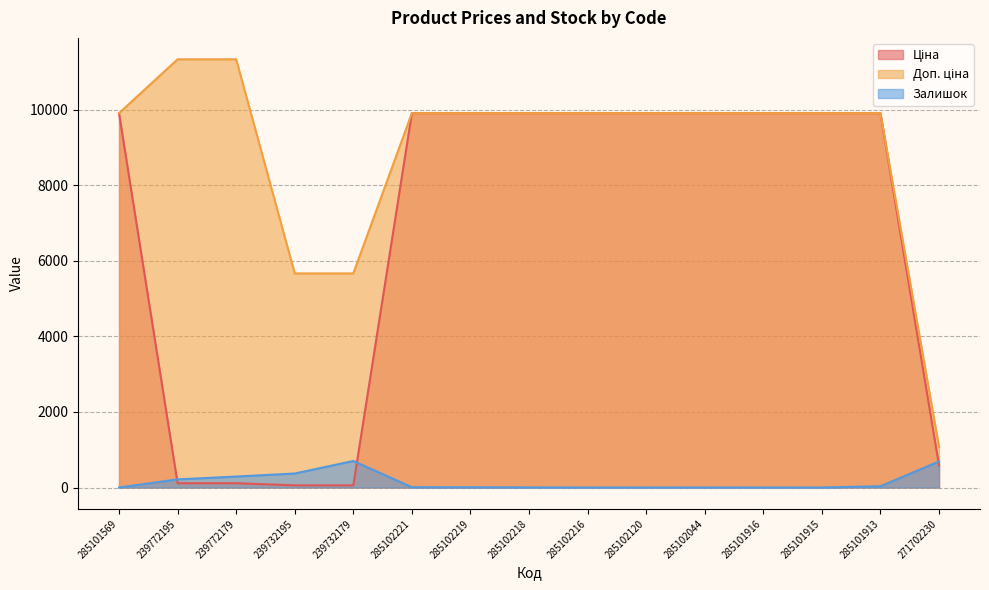

List the labels in order of Залишок value, smallest first.

285101569, 285102216, 285102120, 285101916, 285101915, 285102044, 285102218, 285102219, 285102221, 285101913, 239772195, 239772179, 239732195, 271702230, 239732179